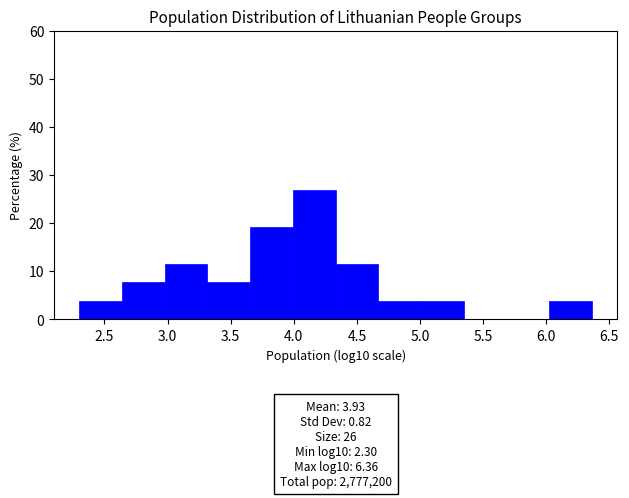

Over which range of the x-axis is the bar tallest?

4.00 to 4.35